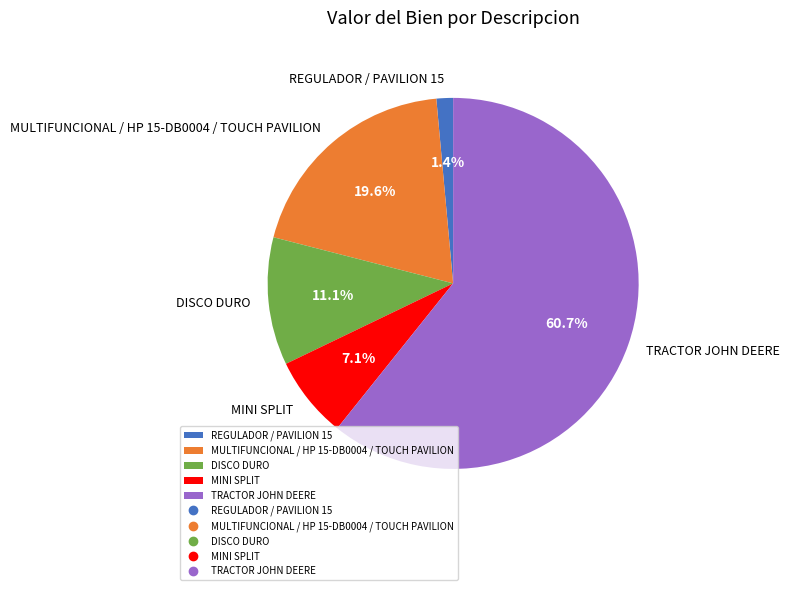

Rank the categories by value from lowest to highest.

REGULADOR / PAVILION 15, MINI SPLIT, DISCO DURO, MULTIFUNCIONAL / HP 15-DB0004 / TOUCH PAVILION, TRACTOR JOHN DEERE